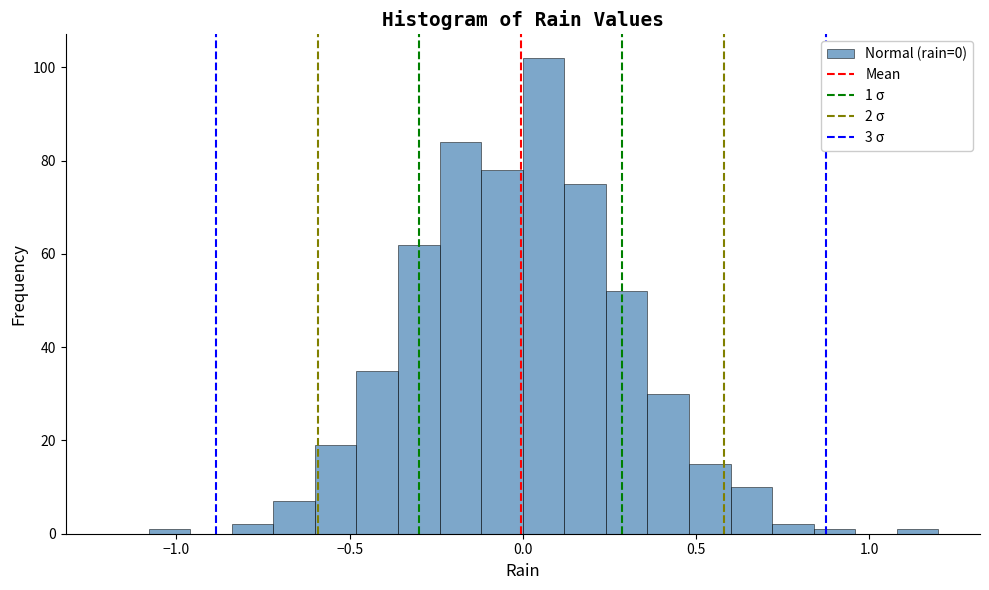

Read against the x-axis, roughly where is the centre of the tallest bar?

0.05